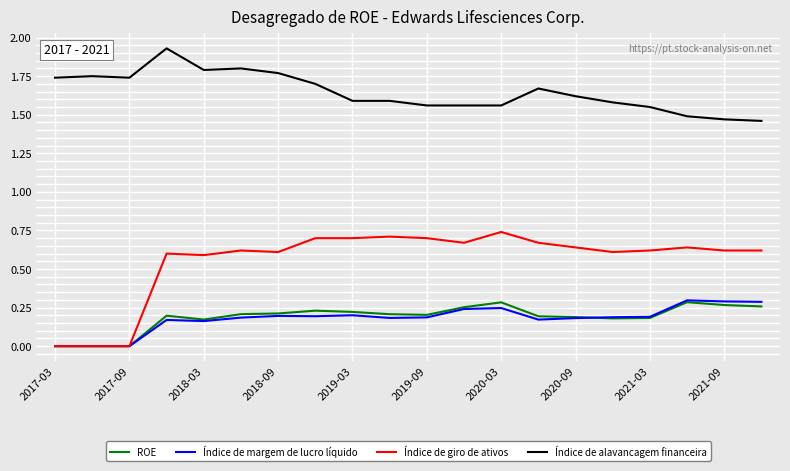

Is this an area chart (filled region under the line)?

No